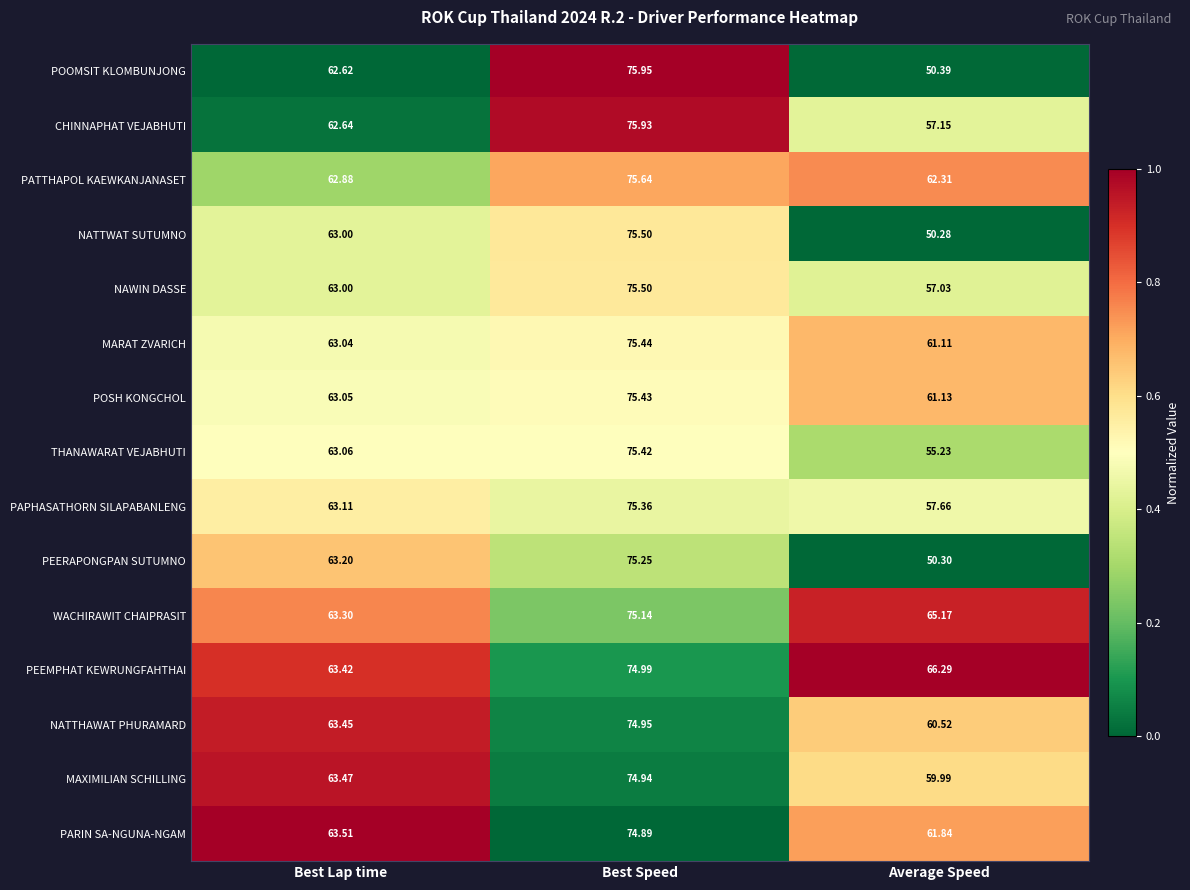

At which label does MARAT ZVARICH reach its minimum?

Average Speed